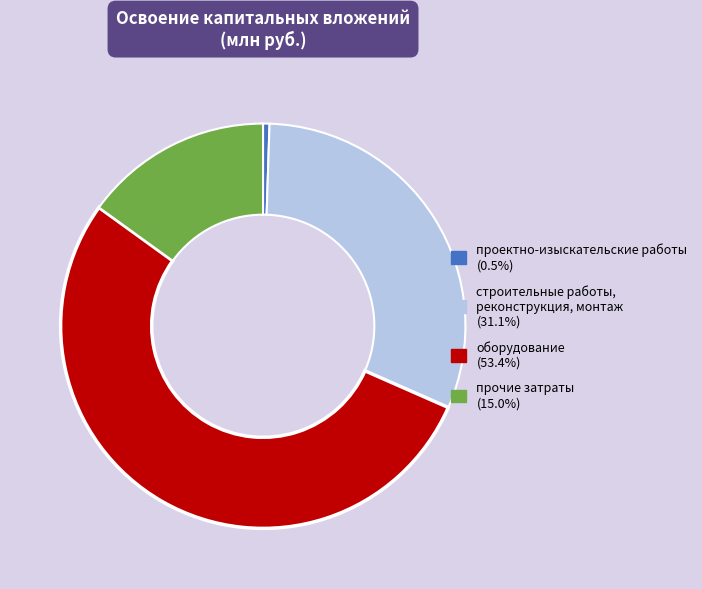

What is the largest slice in the pie chart?

оборудование